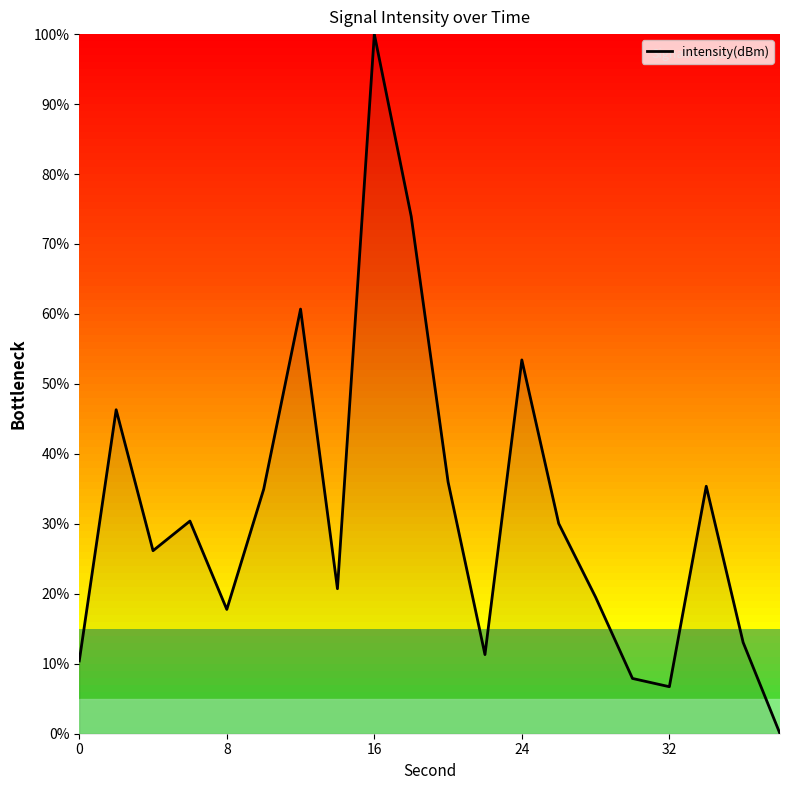

What is the difference between the maximum and minimum values?

100.0